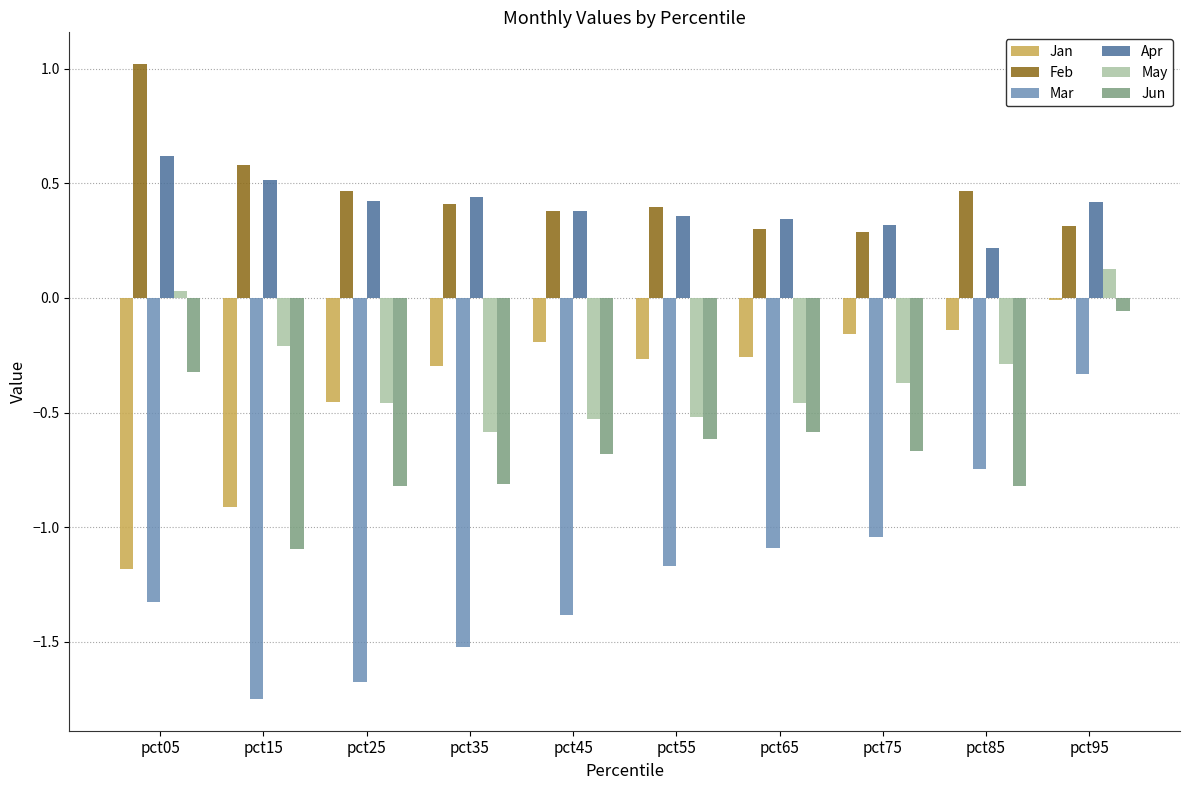

True or false: Jan has a value of -0.7 at pct25.

False